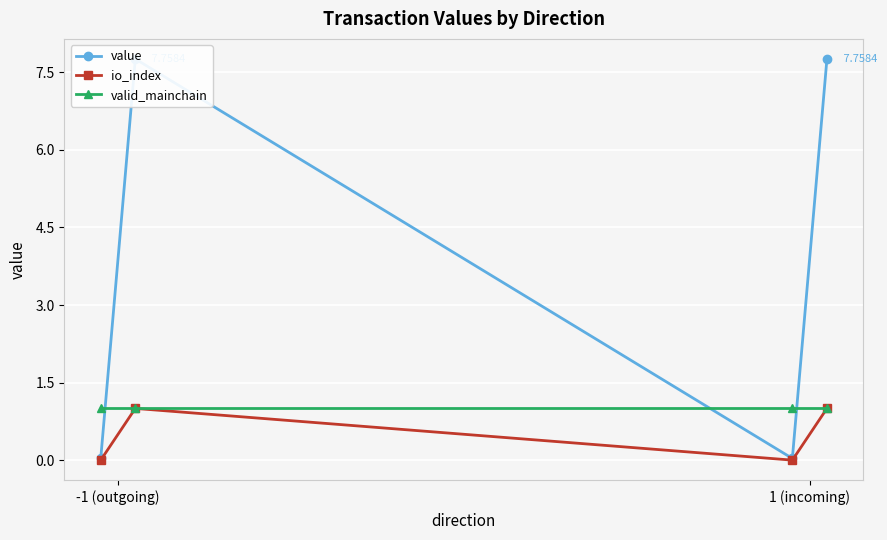

What is the value of the io_index point at the 2nd from the left?

1.0